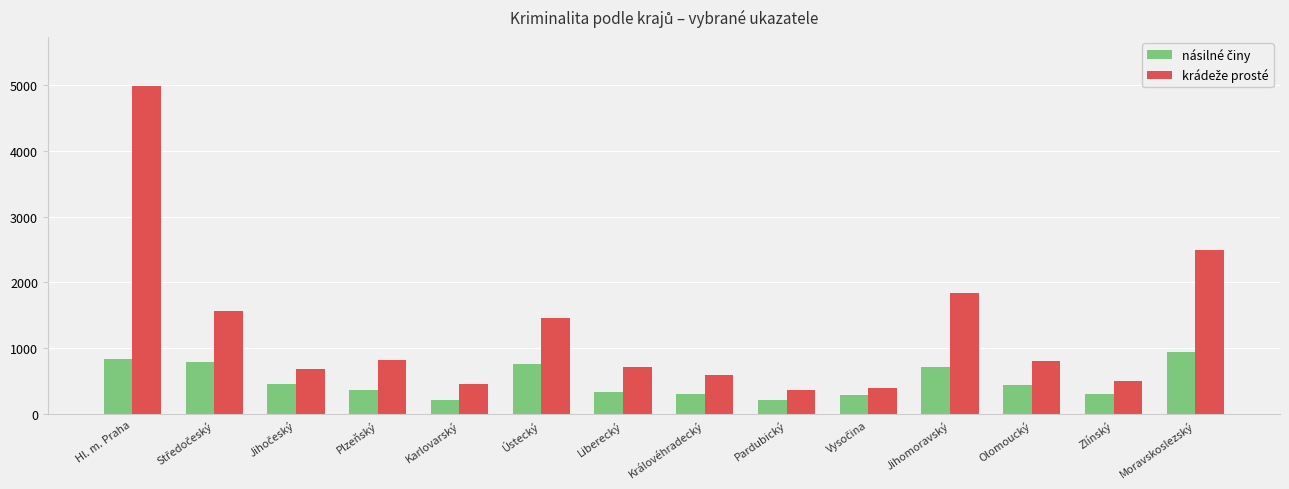

What is the spread (max minus min) of values at Liberecký?

386